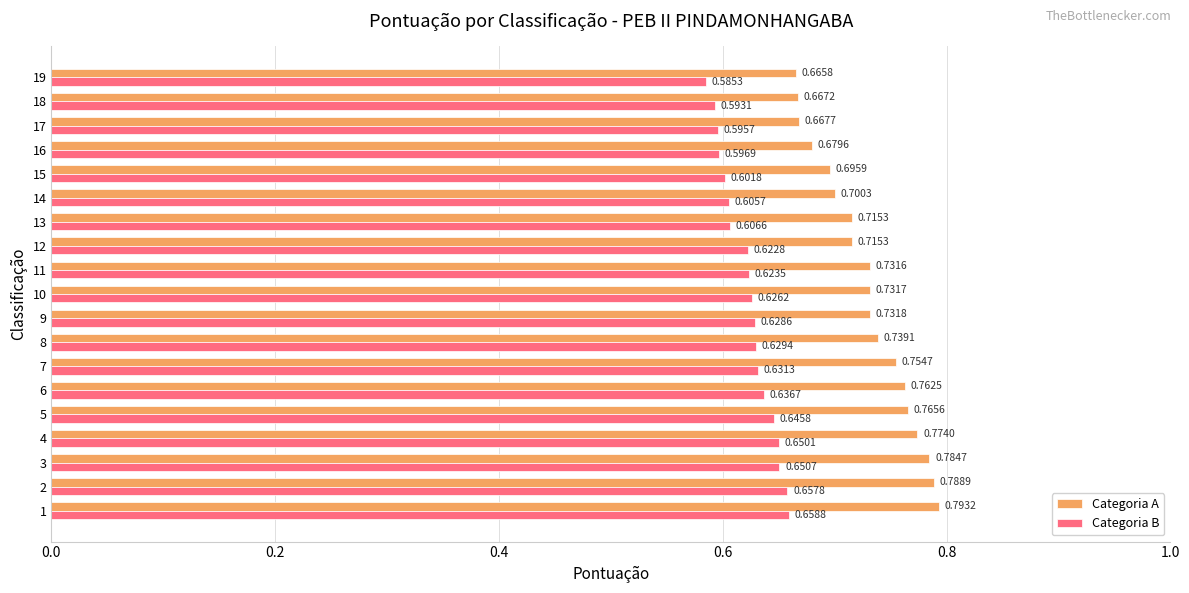

What is the sum of all Categoria B values?

11.8